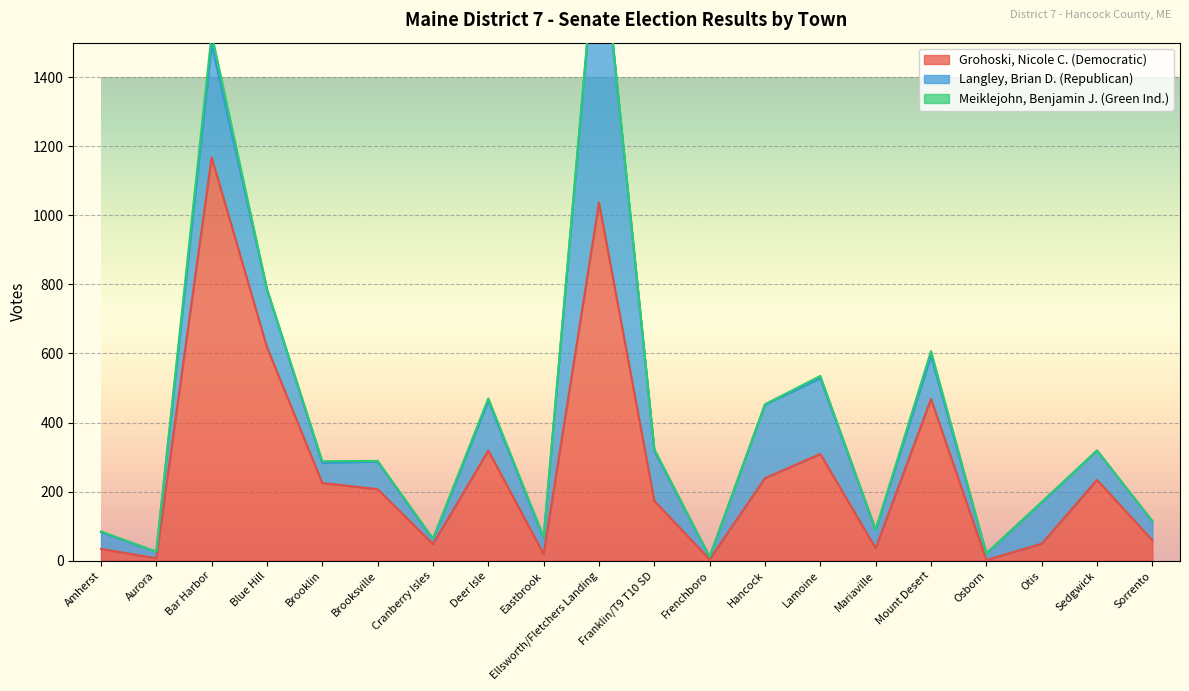

At which label does Meiklejohn, Benjamin J. (Green Ind.) first exceed 2?

Bar Harbor